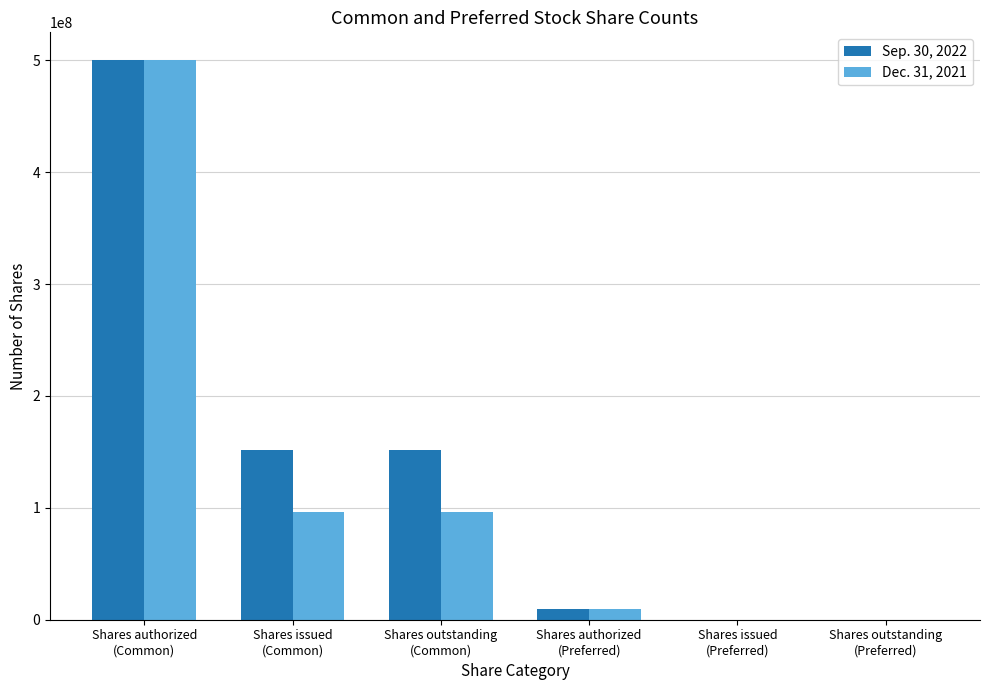

What is the greatest value displayed?

500000000